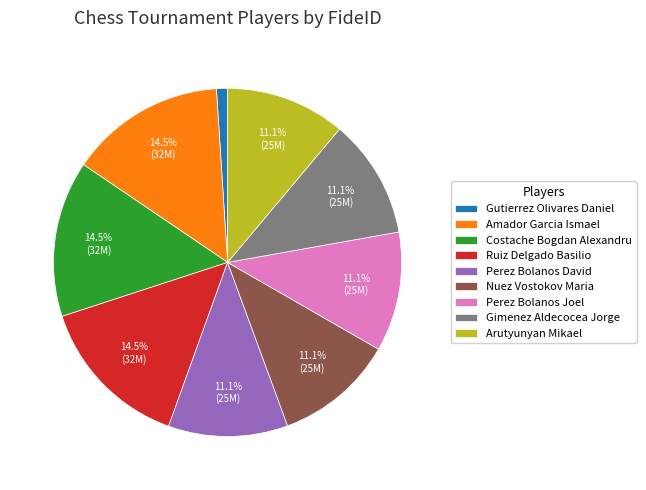

How many segments does this pie chart have?

9